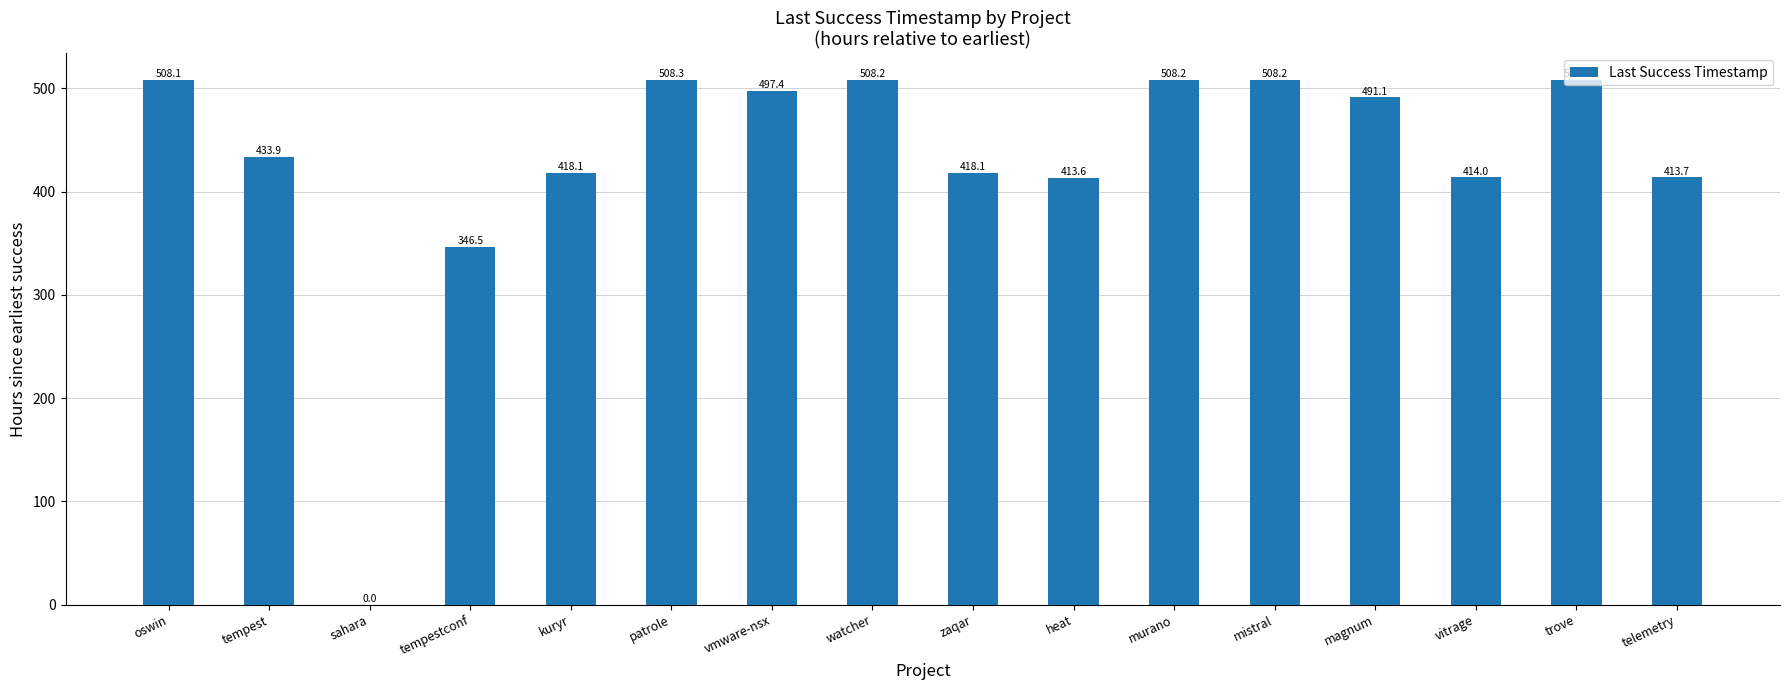

Count the number of data series in this chart.

1